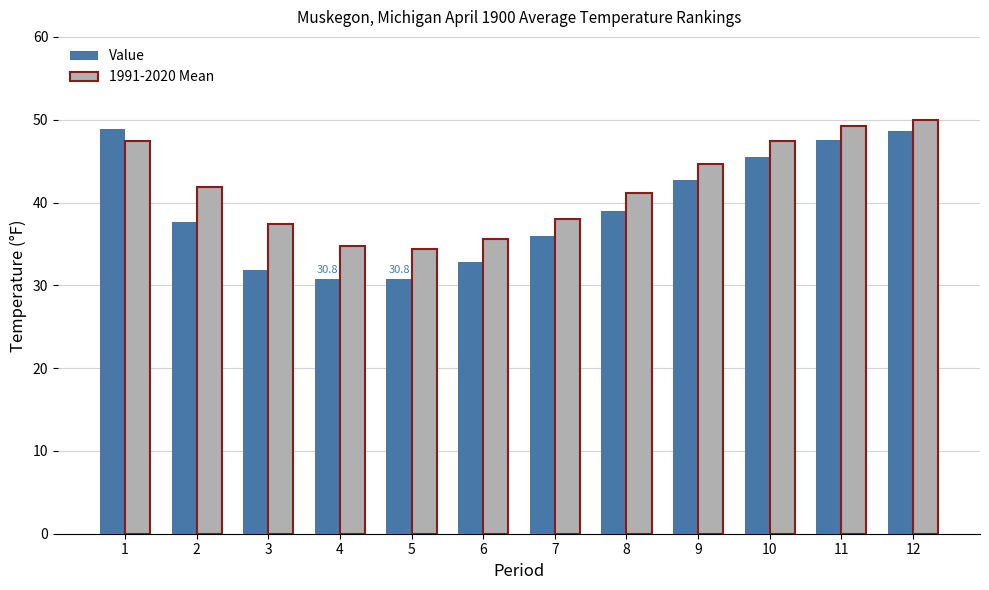

Reading left to right, what are all the values shown in this chart?

Value: 48.9	37.7	31.9	30.8	30.8	32.8	36.0	39.0	42.7	45.5	47.6	48.6
1991-2020 Mean: 47.4	41.9	37.4	34.8	34.4	35.6	38.0	41.2	44.6	47.4	49.2	50.0